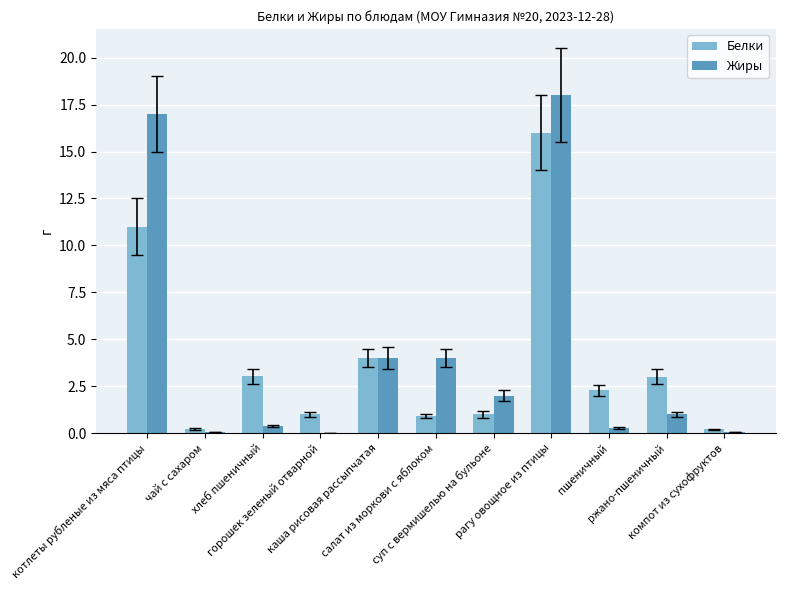

What is the maximum value shown in the chart?

18.0